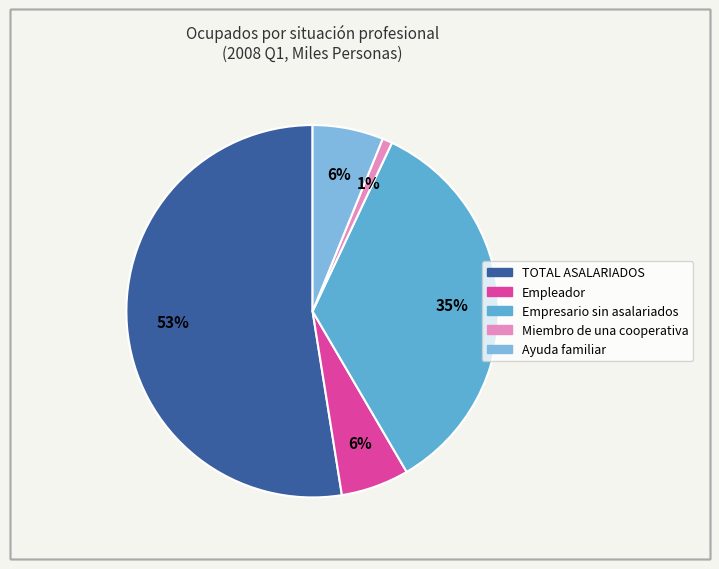

How many slices are in this pie chart?

5